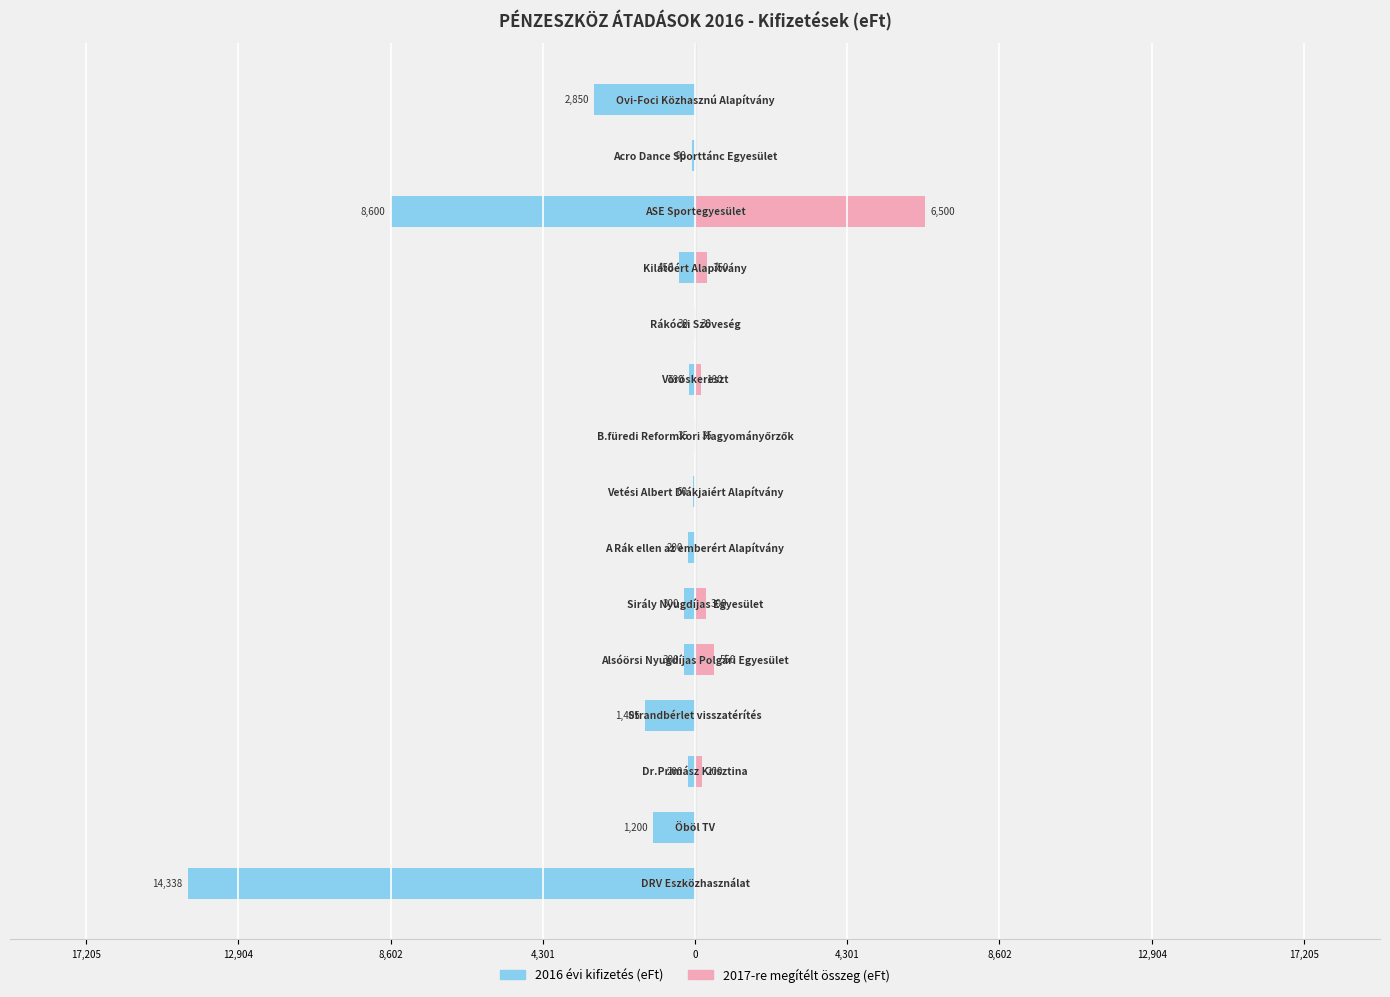

Reading right to left, extract all data points from this chart.

2016 évi kifizetés: -2850	-90	-8600	-450	-30	-180	-35	-60	-200	-300	-300	-1405	-200	-1200	-14338
2017-re megítélt összeg: 0	0	6500	350	30	180	35	0	0	300	550	0	200	0	0